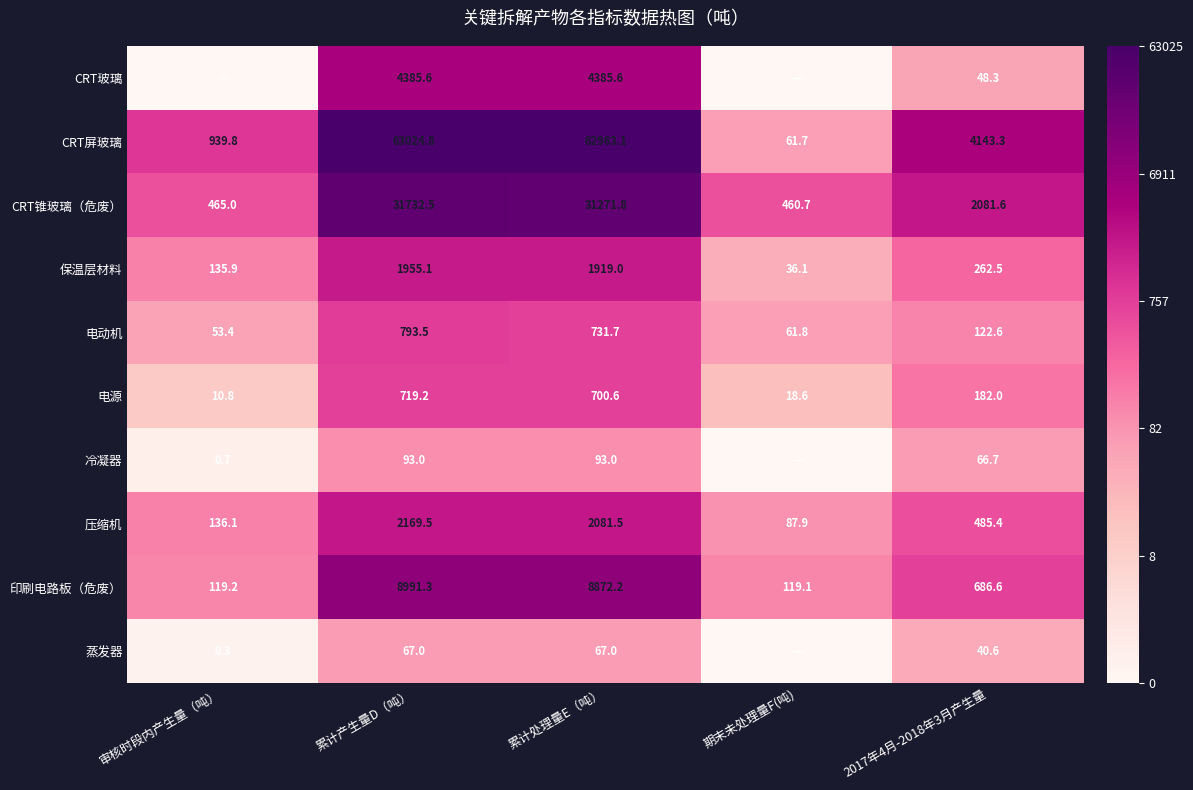

At how many categories does at least one series exceed 0?

5